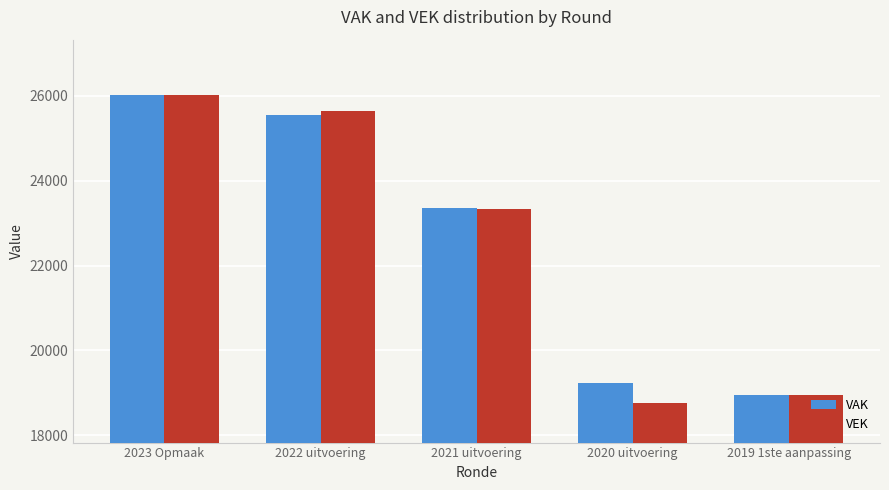

Which category has the highest value in the VEK series?

2023 Opmaak